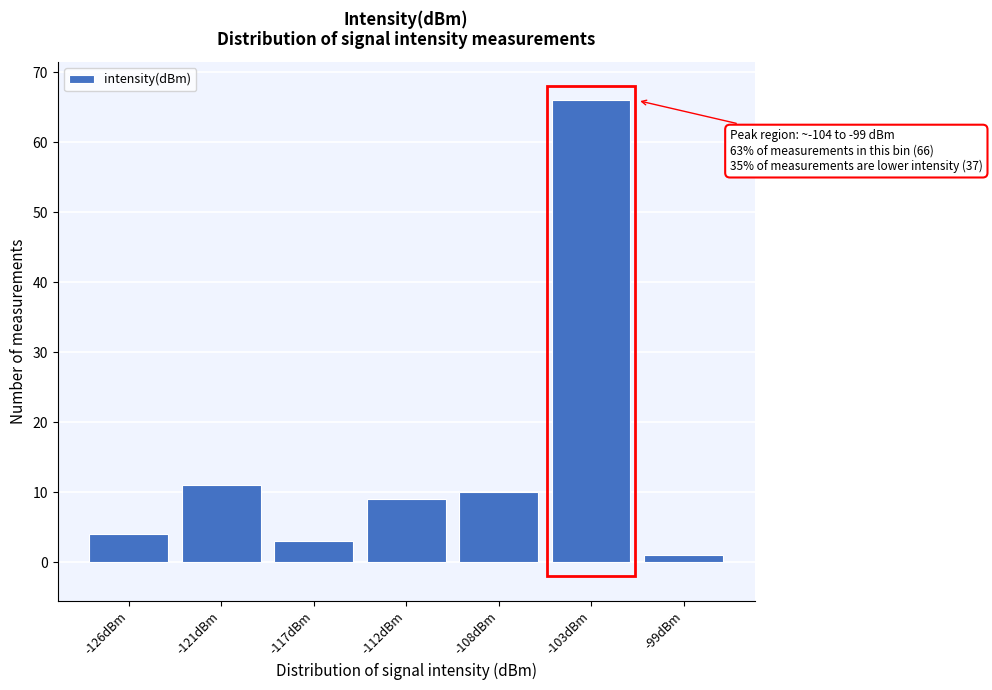

Reading left to right, list all the values displayed in this chart.

4	11	3	9	10	66	1